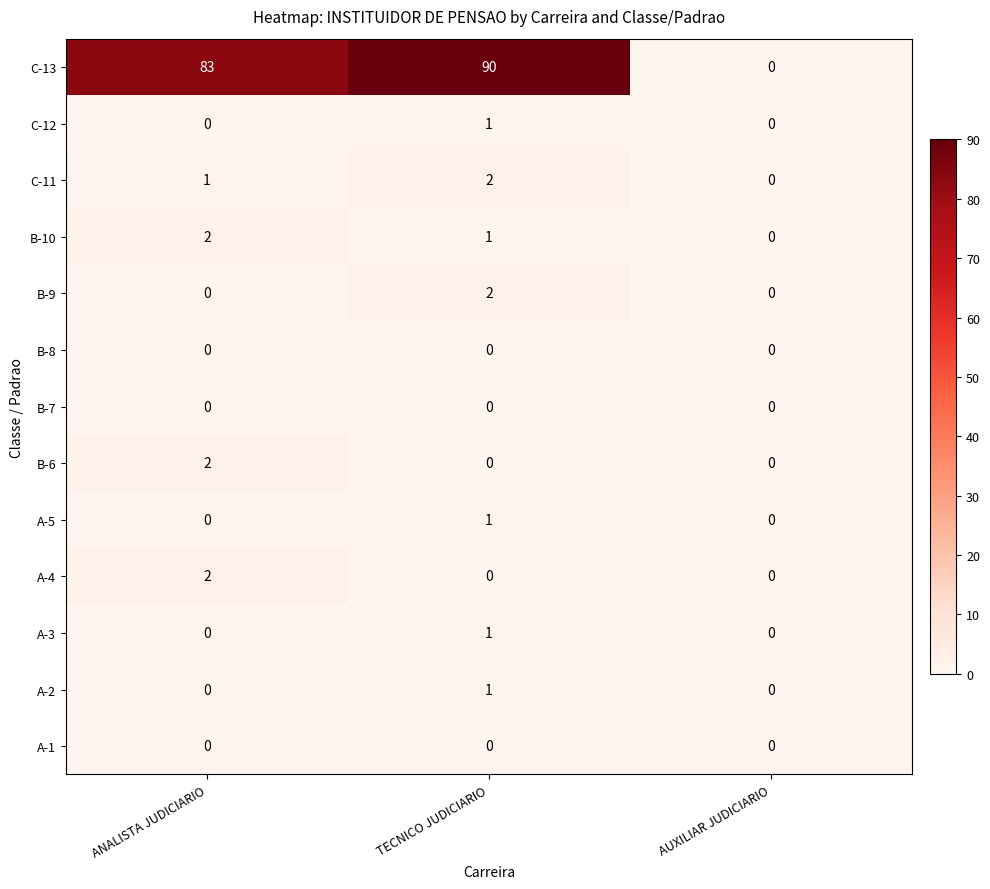

What is the sum of the B-10 values at TECNICO JUDICIARIO and ANALISTA JUDICIARIO?

3